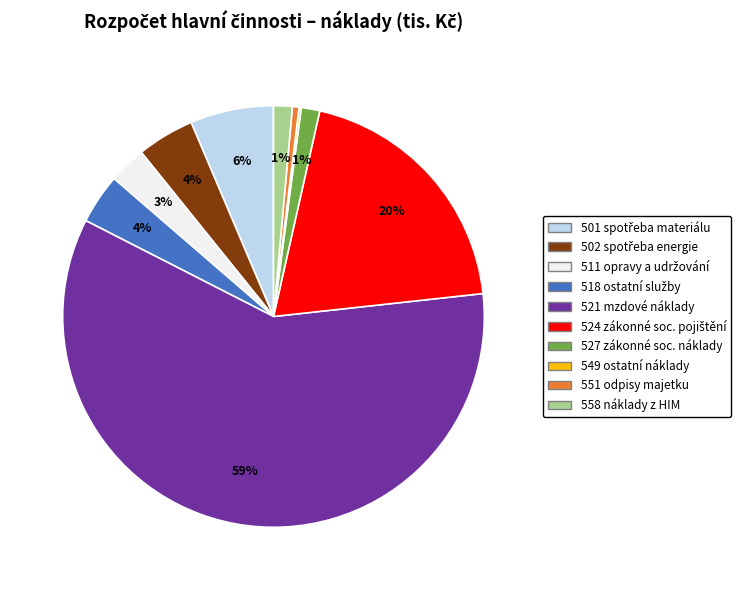

Is there a majority slice in this chart?

Yes